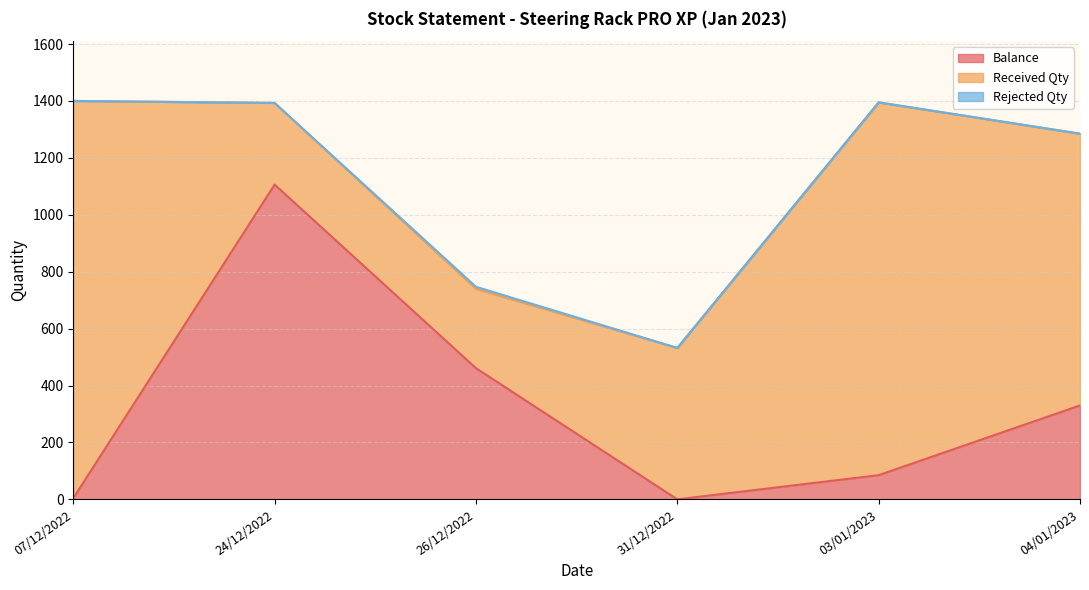

Between 31/12/2022 and 03/01/2023, which series saw the biggest shift?

Received Qty